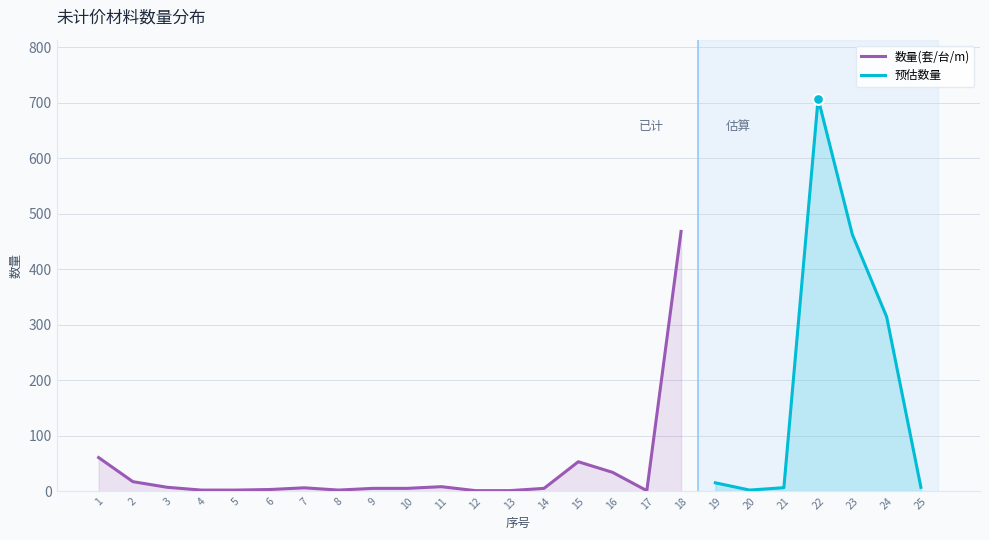

What is the change in value from 2 to 17?

-16.2